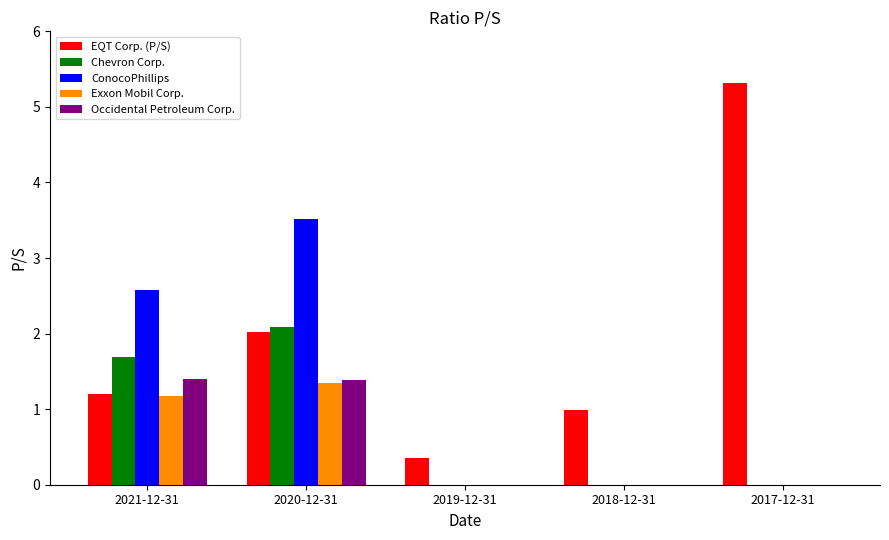

What is the sum of the ConocoPhillips values at 2021-12-31 and 2019-12-31?

2.6